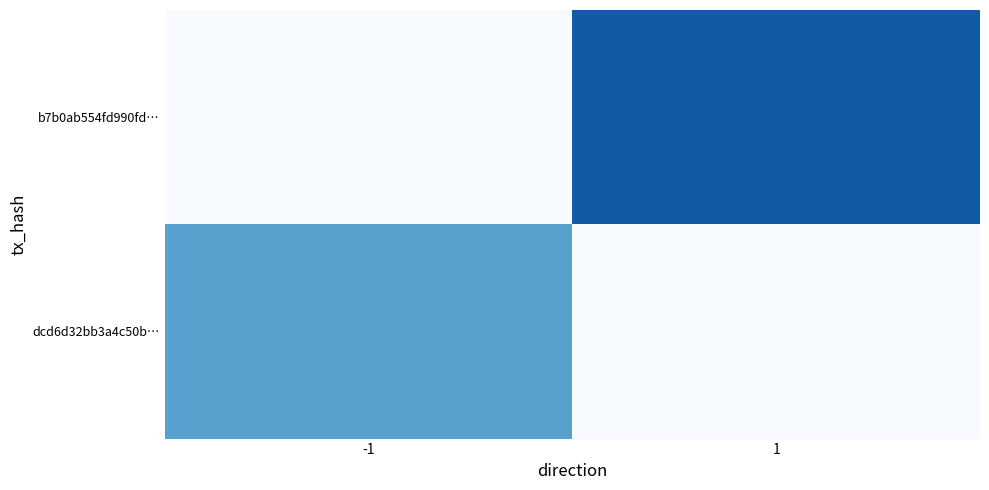

Count the number of categories in the chart.

2